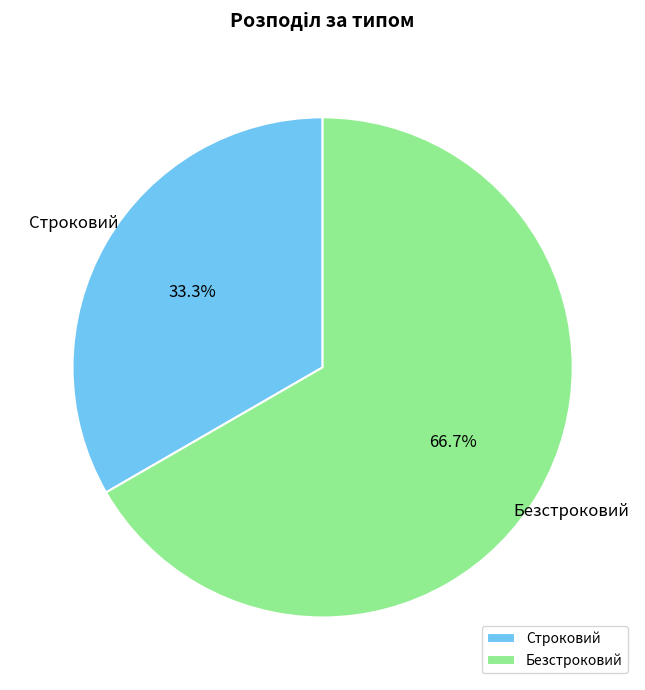

Rank the categories by value from lowest to highest.

Строковий, Безстроковий